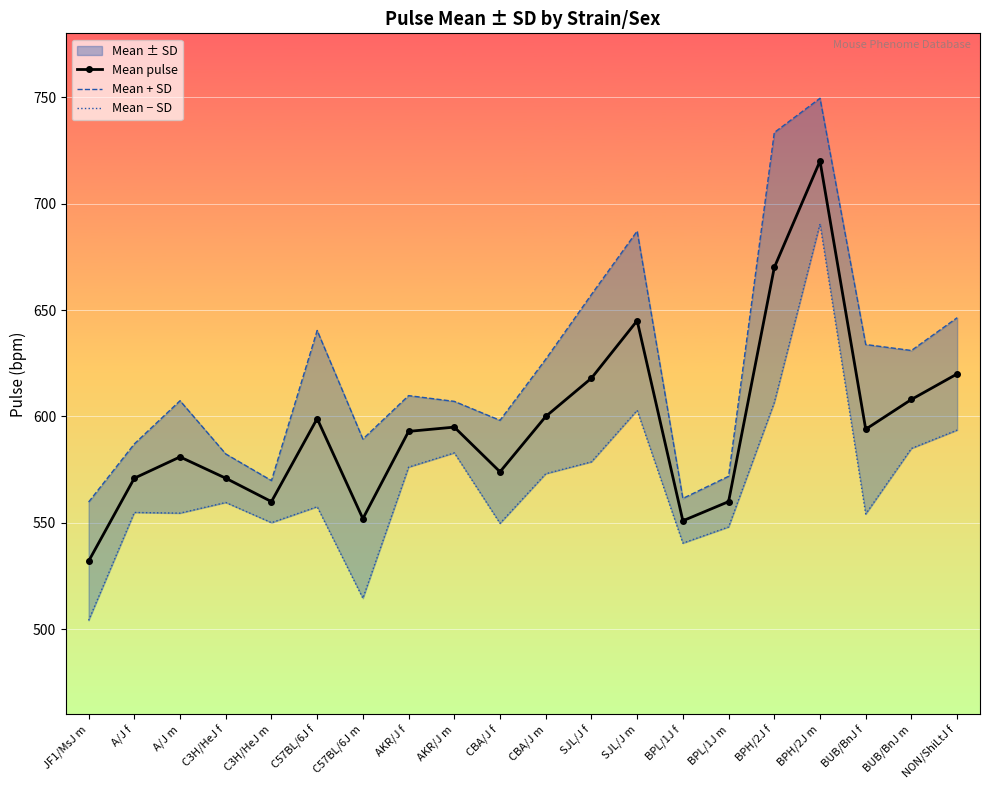

True or false: Mean + SD and Mean pulse cross at least once.

False